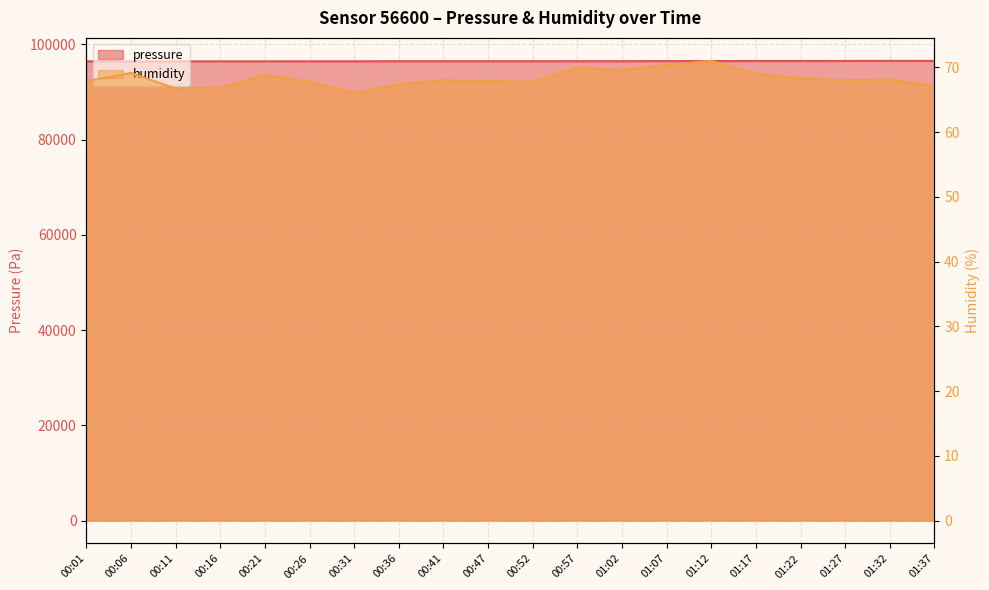

The value of pressure at 00:36 is 128971.0. True or false?

False